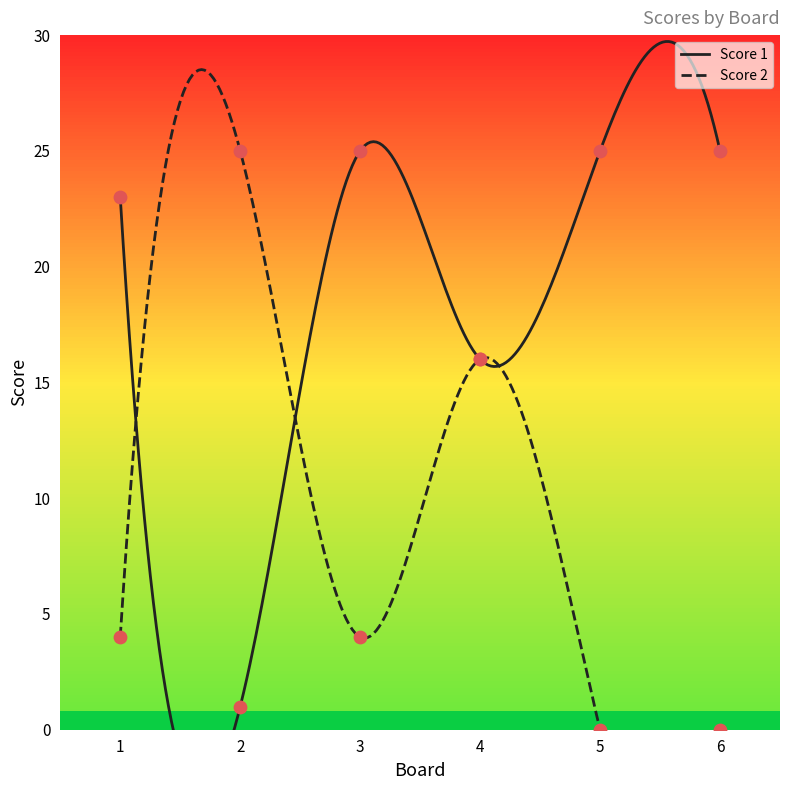

At which category is the sum across all series the highest?

4